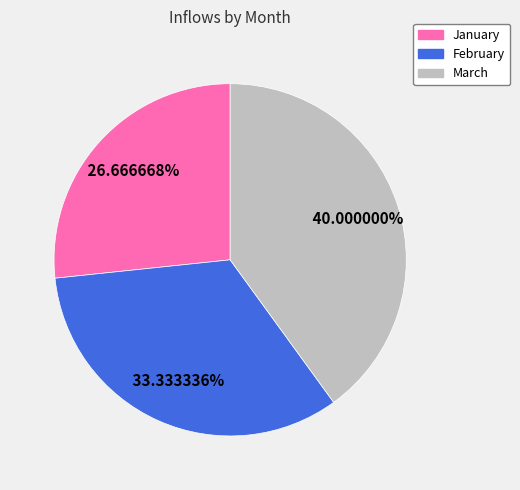

Approximately how many times larger is the value at January compared to March?

0.7